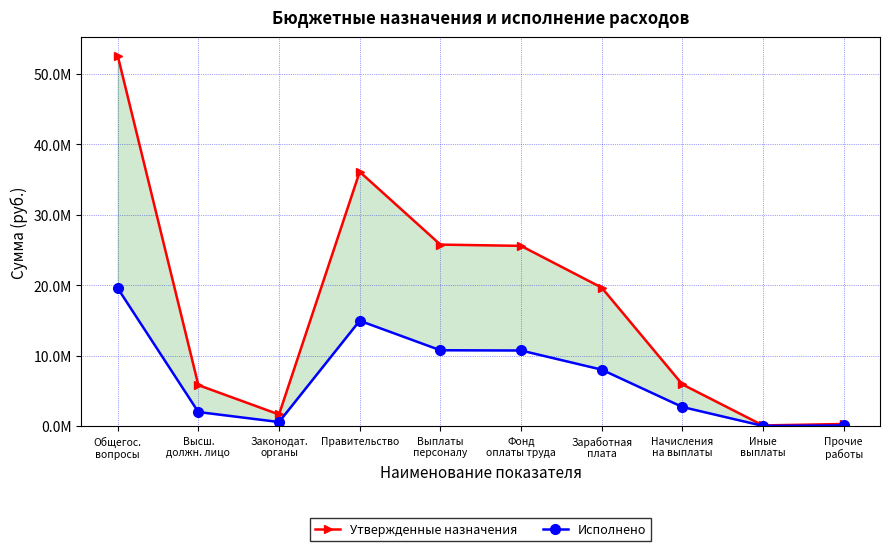

What is the lowest value of the Утвержденные назначения series?

100240.0